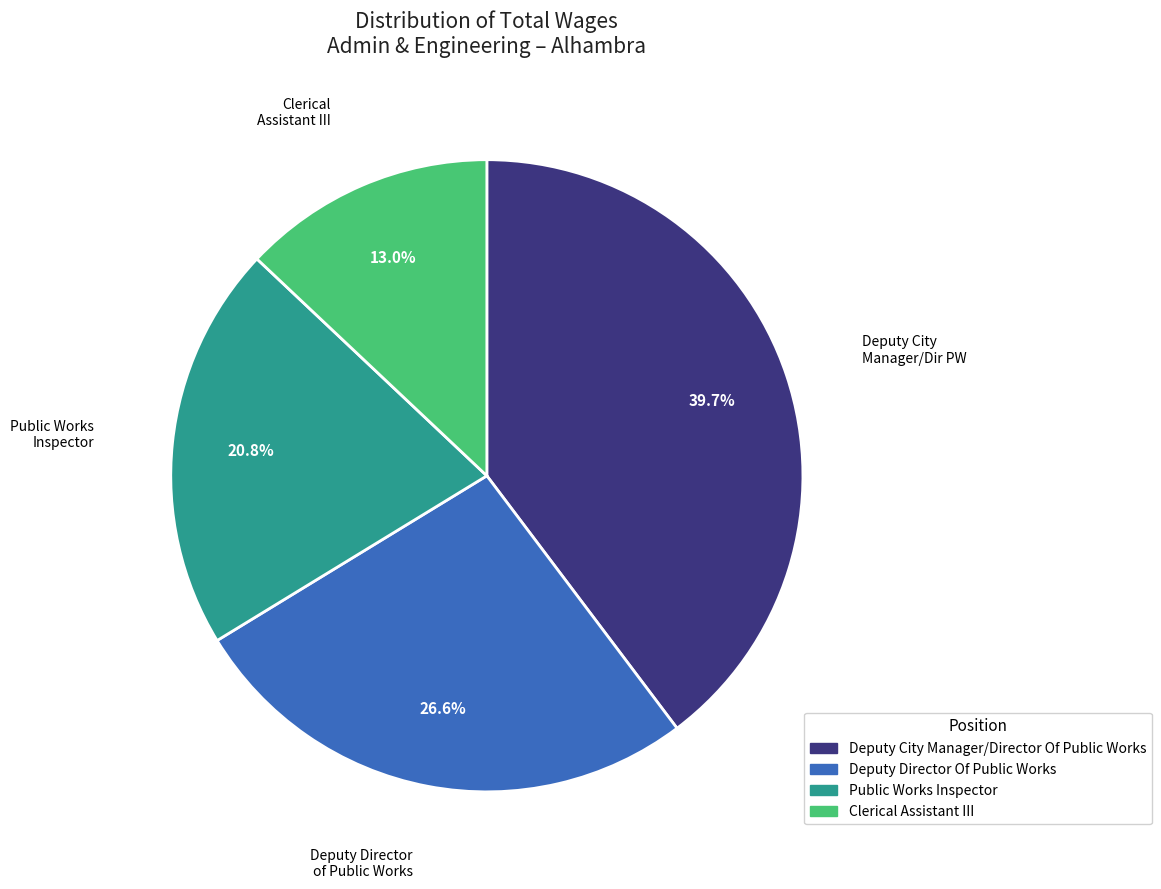

How much of the chart is everything except Clerical Assistant III?

87.0%